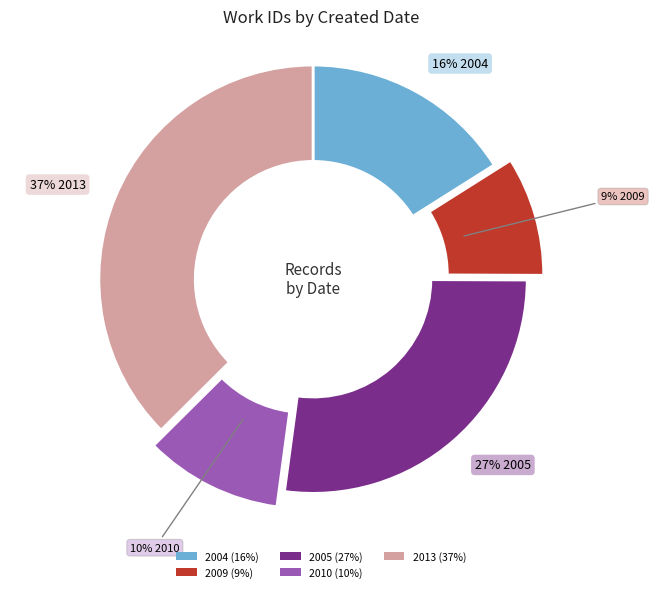

Is there a majority slice in this chart?

No